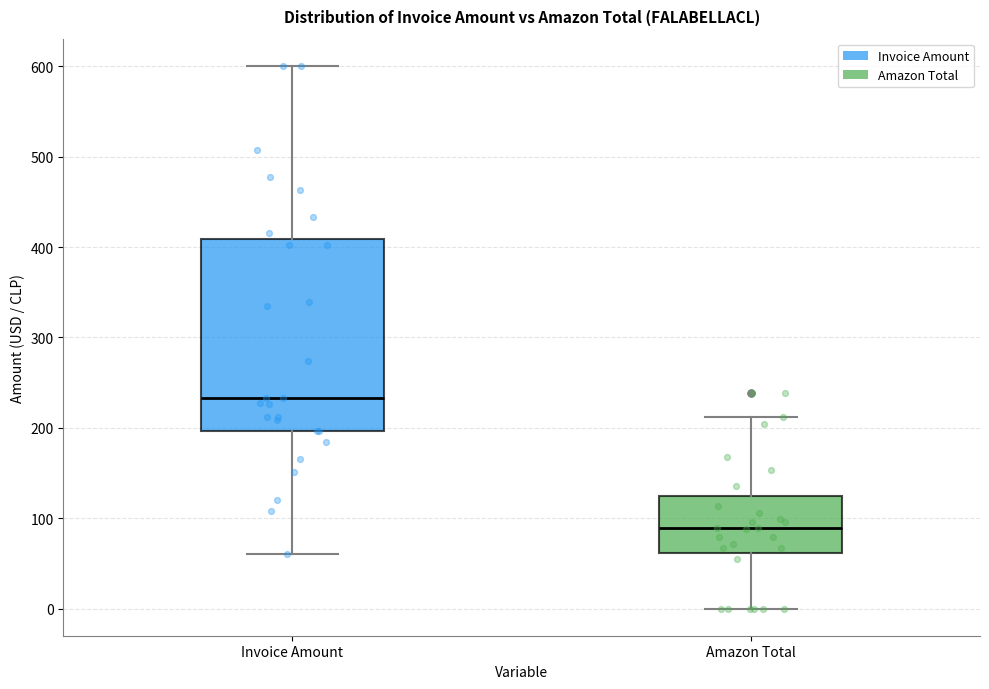

Reading left to right, read every box against the y-axis: the position of its median line, the range the box covers, and the ends of its whiskers. The values are not printed on the chart, so give them approximately, as read against the axis.

Invoice Amount: median 230, box 200 to 410, whiskers 60 to 600
Amazon Total: median 90, box 60 to 130, whiskers 0 to 210